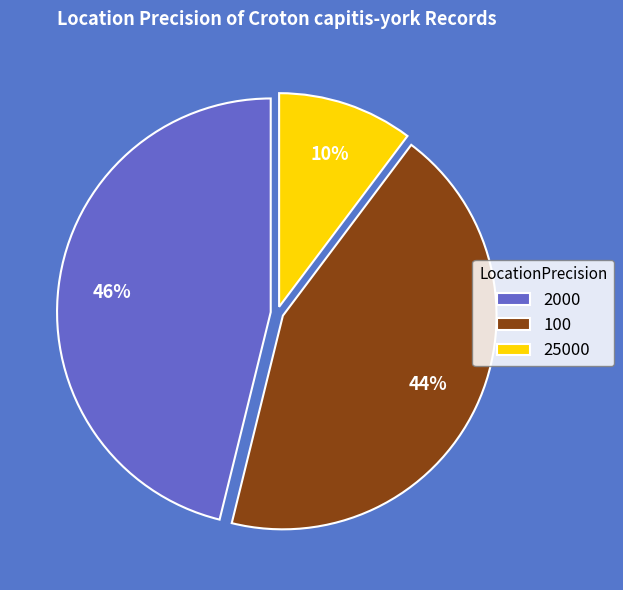

Which slice is the largest?

2000